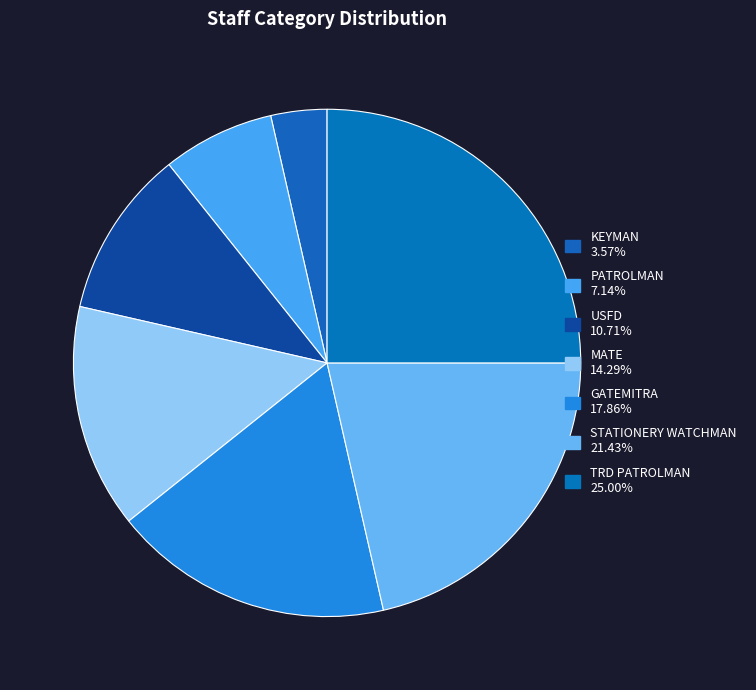

Does any single category account for the majority?

No